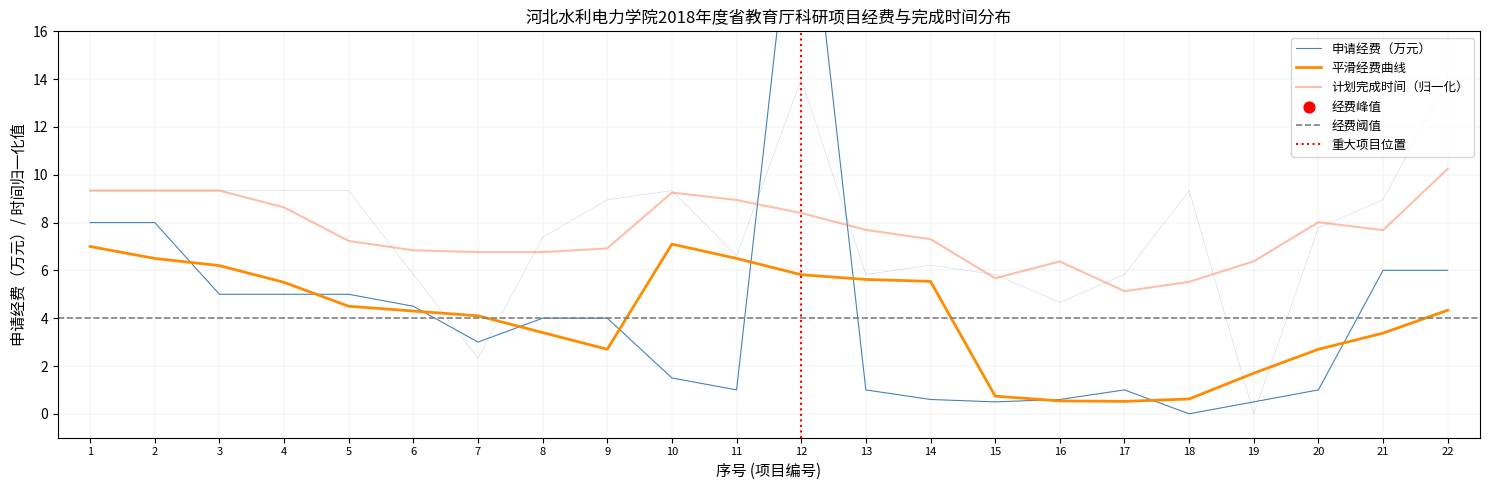

Which series has the largest total across all categories?

计划完成时间(归一化)